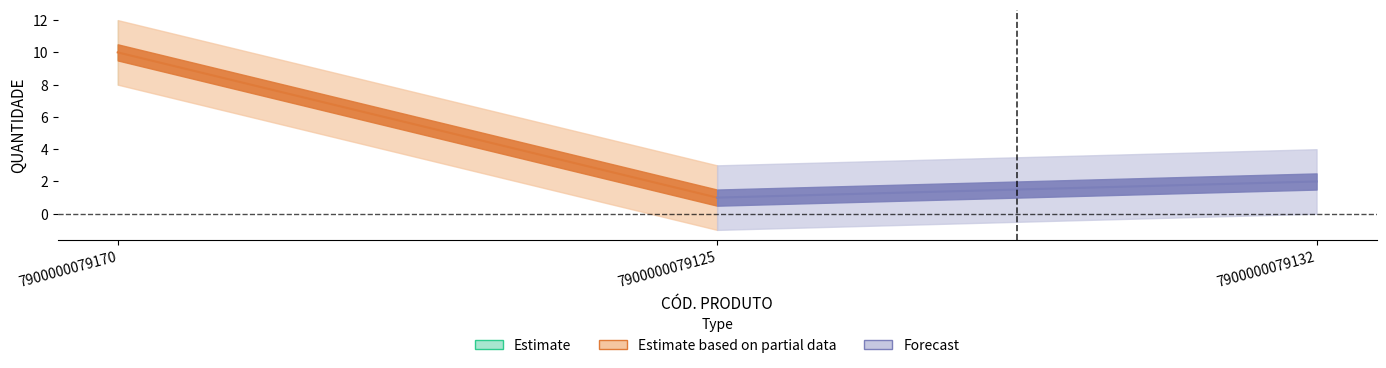

How many series are shown in this chart?

2